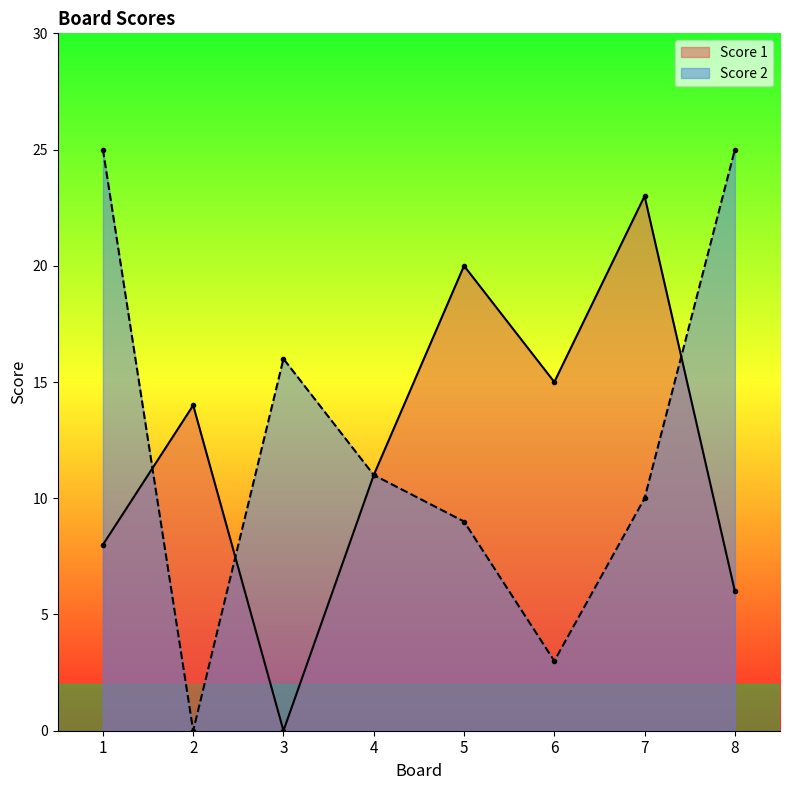

How many lines are shown in the chart?

2